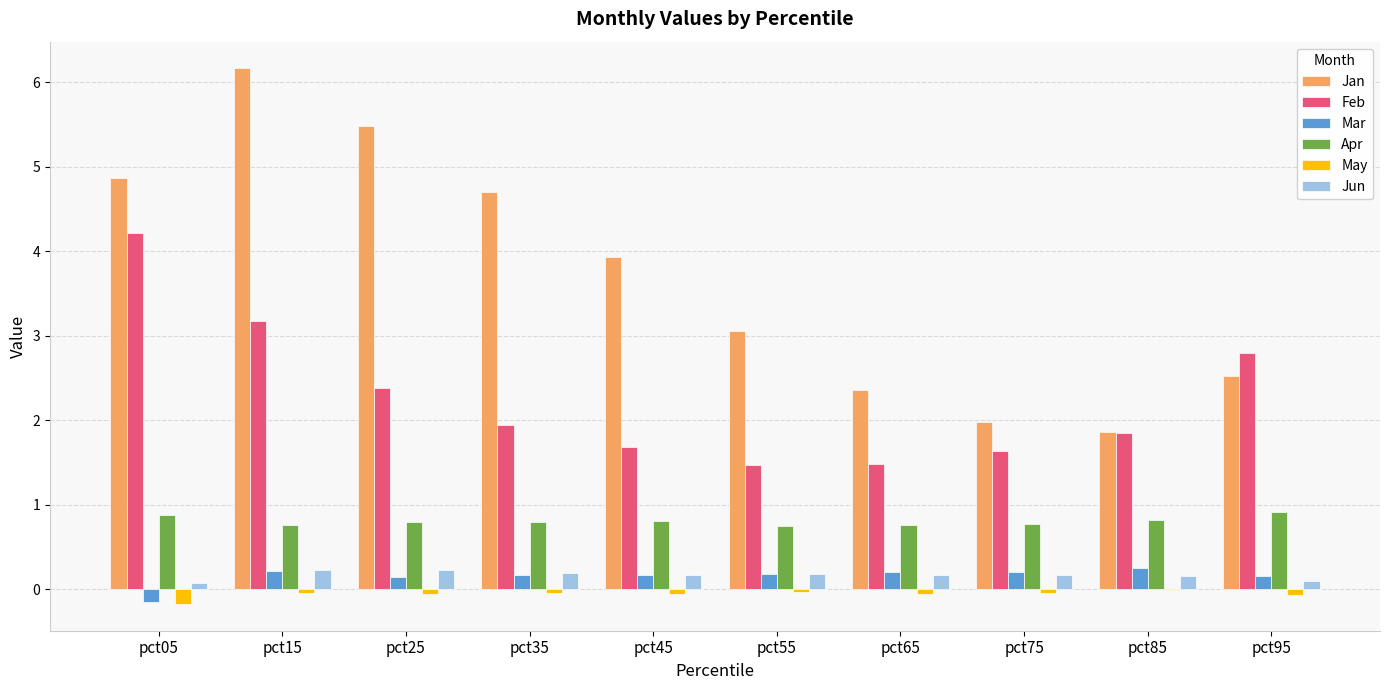

What are all the series names shown in the legend?

Jan, Feb, Mar, Apr, May, Jun